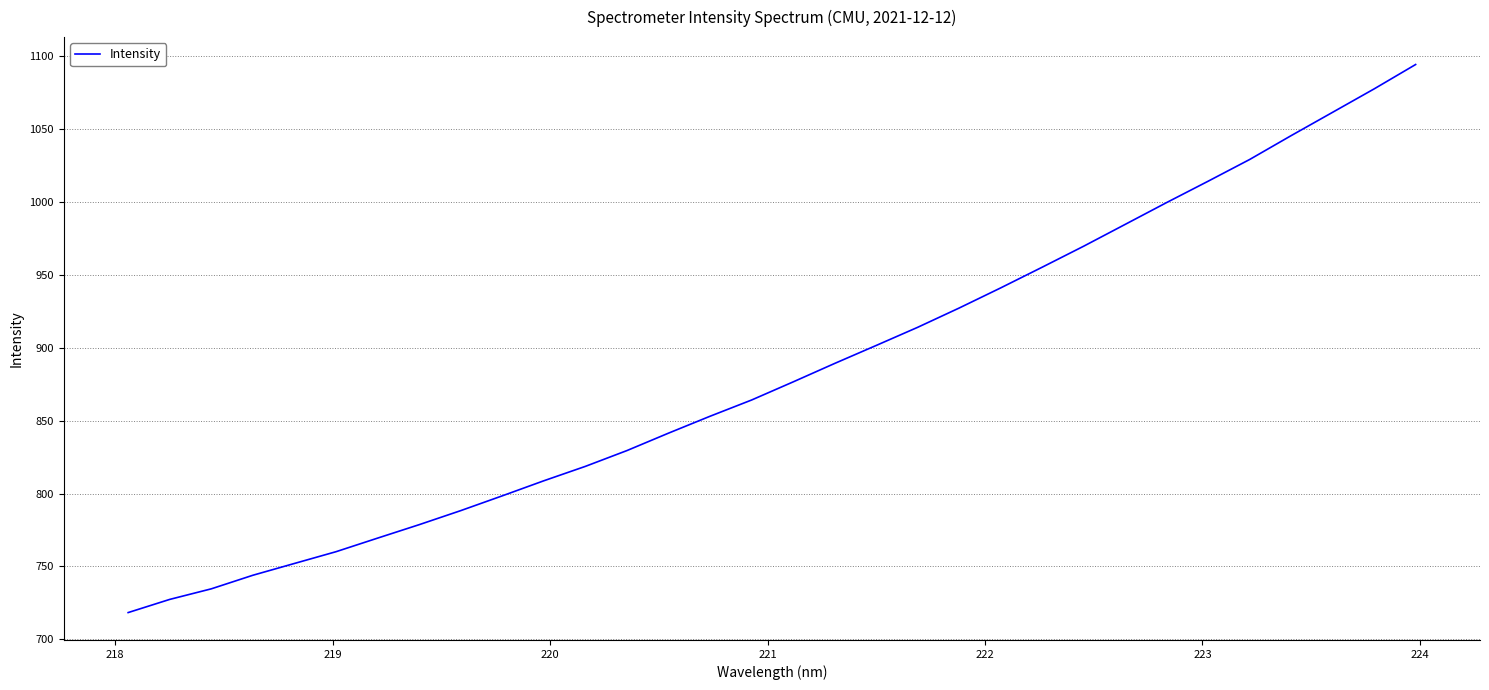

What is the minimum value shown in the chart?

718.3